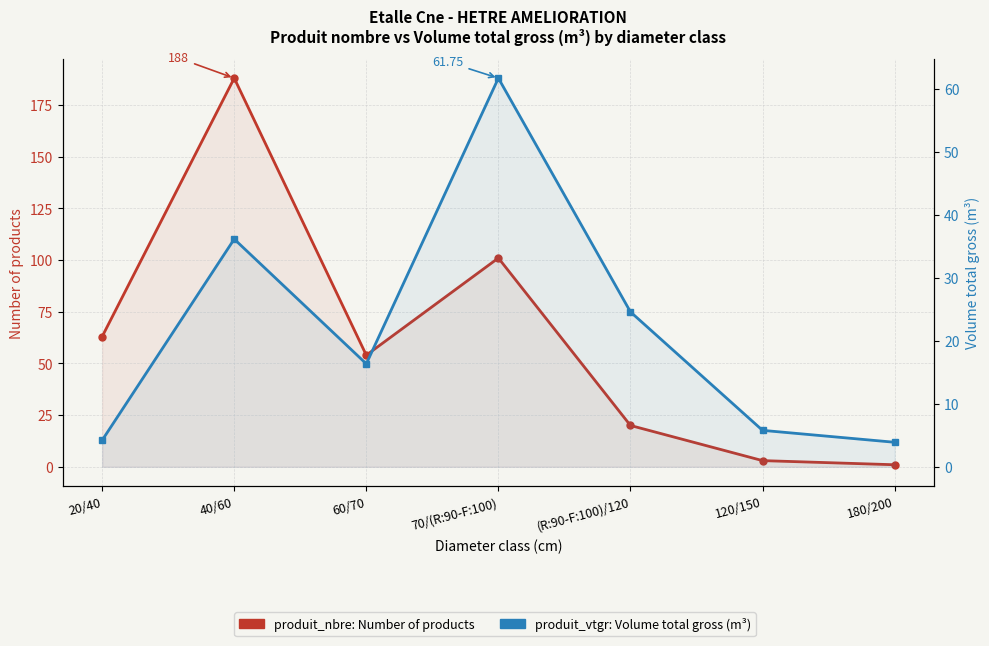

Reading left to right, list all the values displayed in this chart.

produit_nbre: 20/40=63.0	40/60=188.0	60/70=54.0	70/(R:90-F:100)=101.0	(R:90-F:100)/120=20.0	120/150=3.0	180/200=1.0
produit_vtgr: 20/40=4.2	40/60=36.2	60/70=16.4	70/(R:90-F:100)=61.7	(R:90-F:100)/120=24.6	120/150=5.8	180/200=3.9